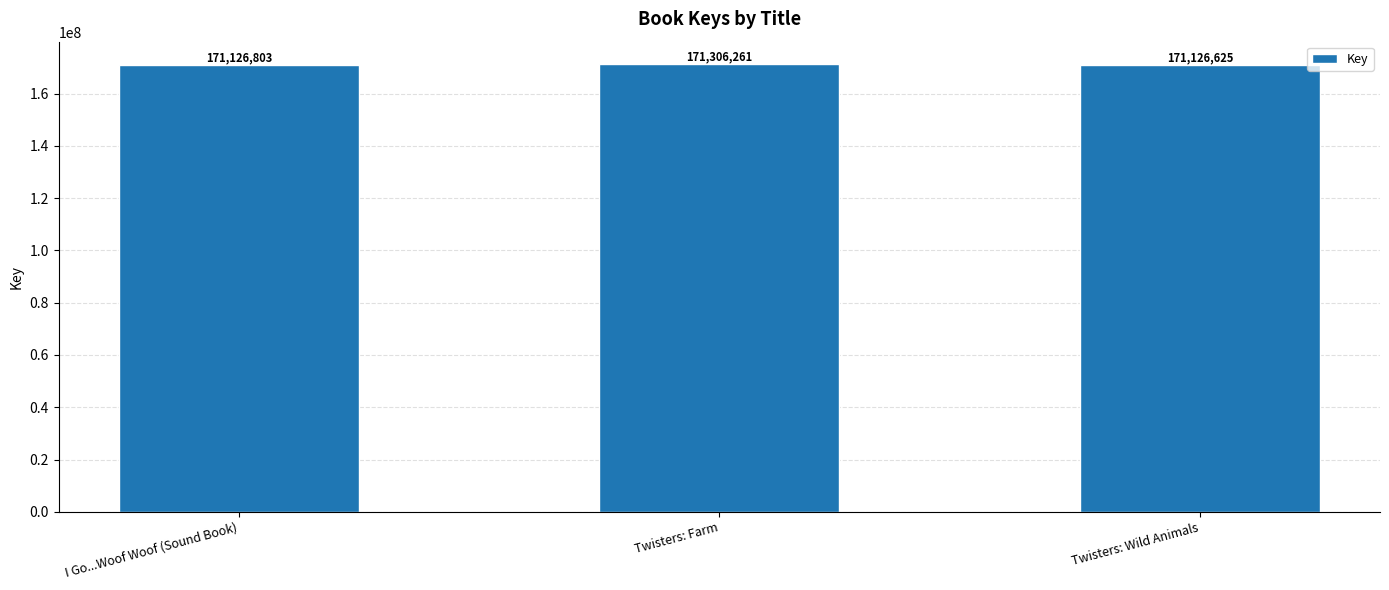

Does the chart contain stacked bars?

No